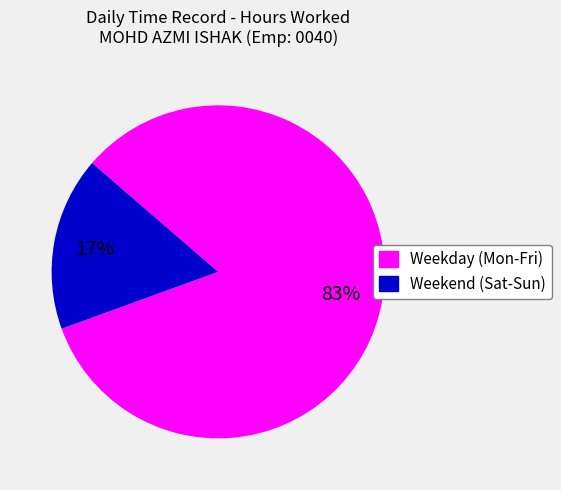

Is there any slice that represents more than half of the pie?

Yes